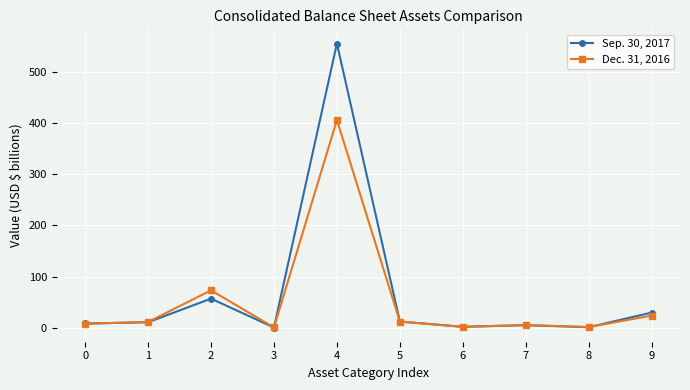

At which label is Dec. 31, 2016 closest to 203?

2